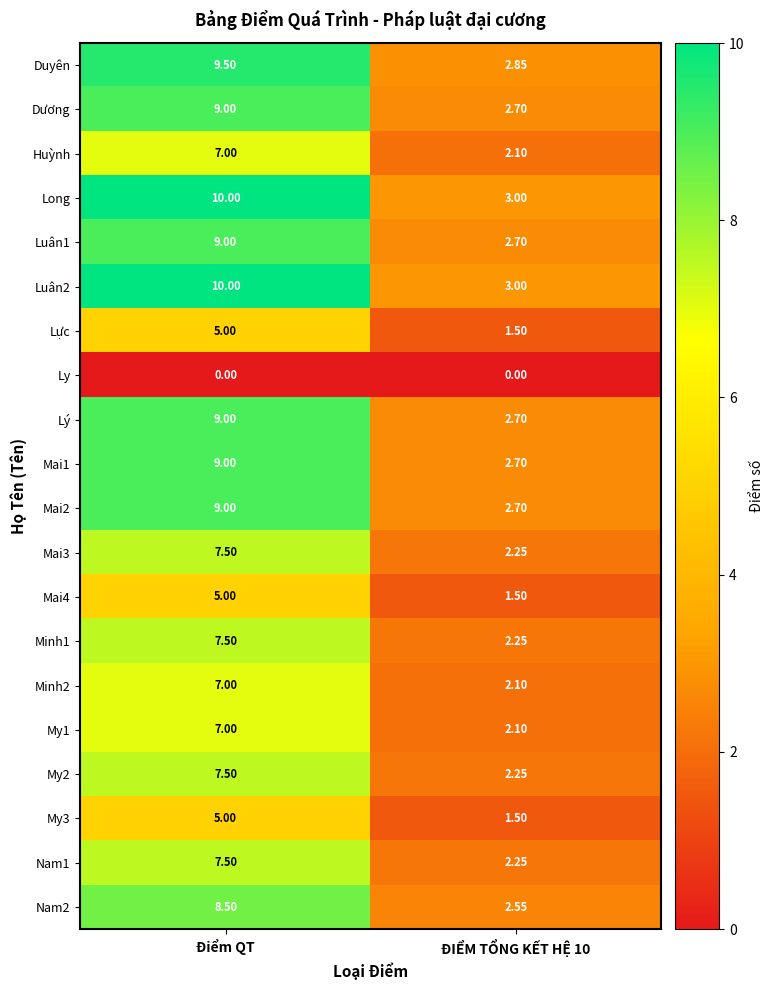

What is the maximum value shown in the chart?

10.0